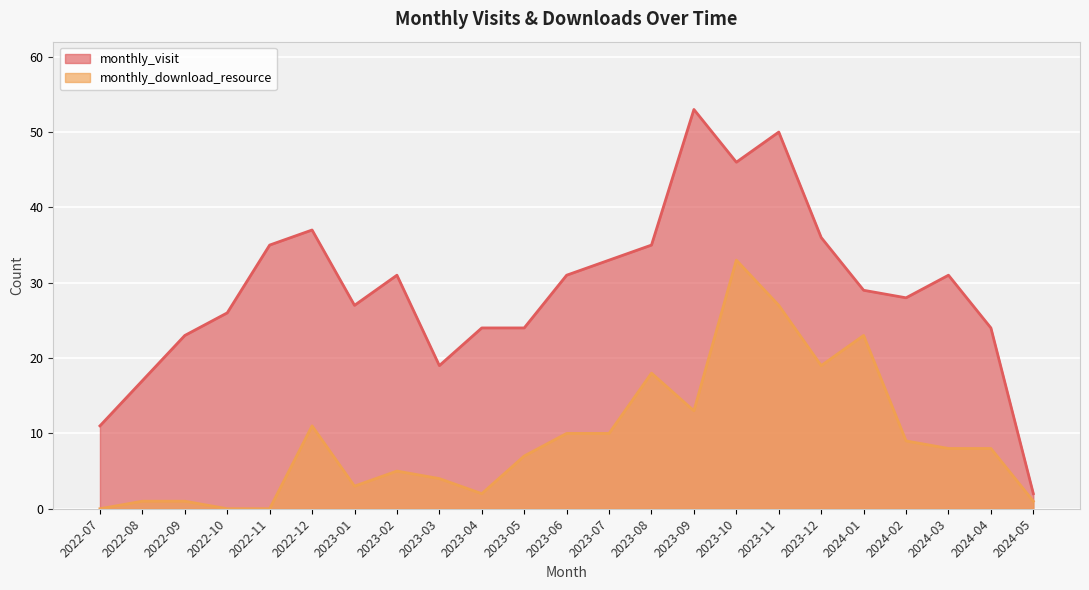

Which category has the lowest value in the monthly_download_resource series?

2022-07